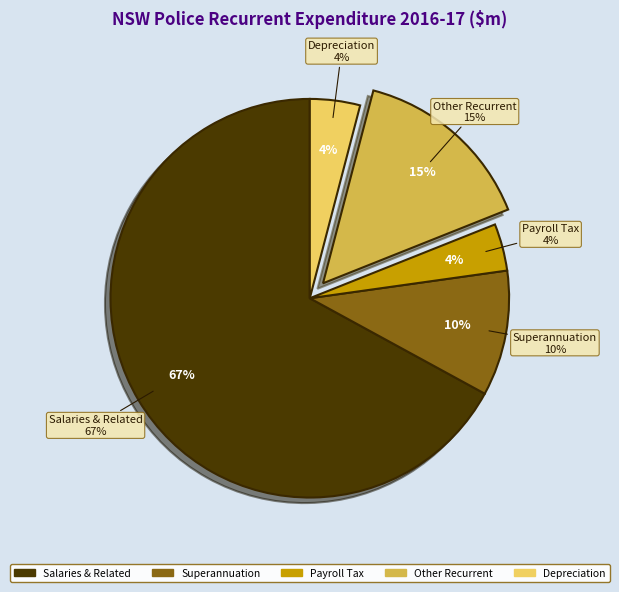

Which slice is the smallest?

Payroll Tax